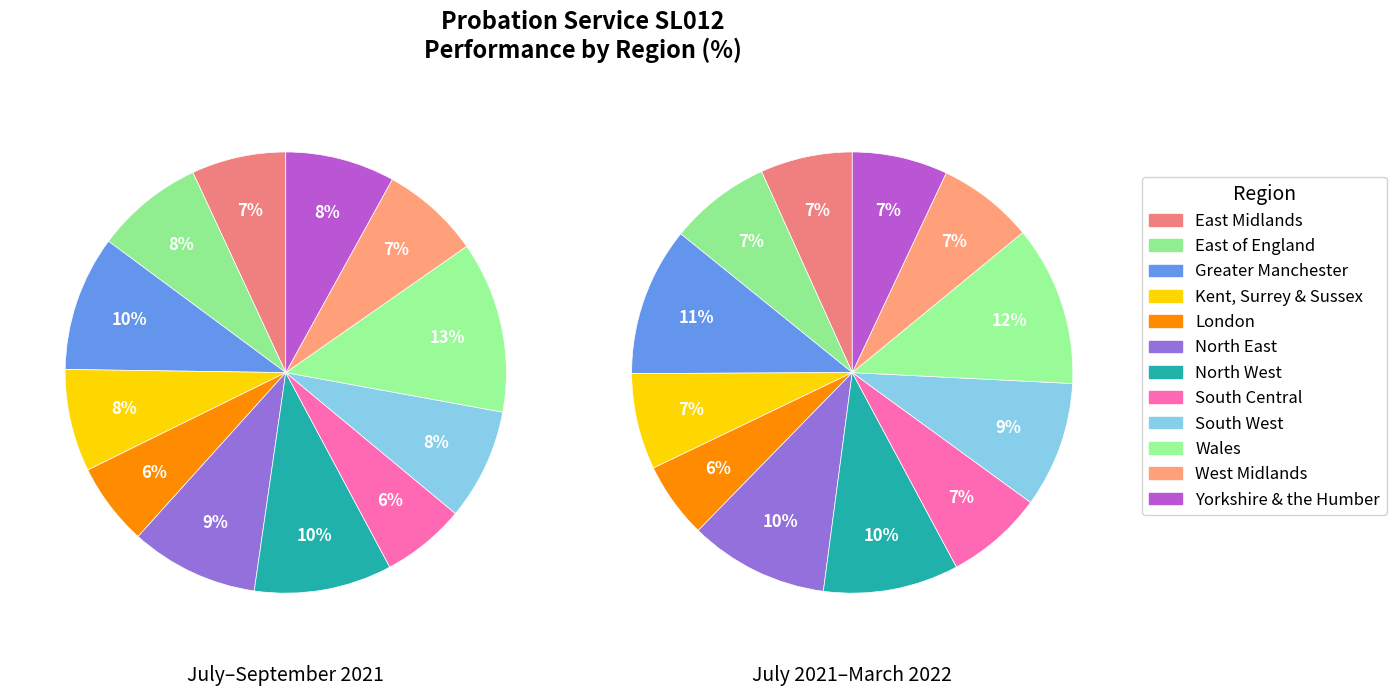

Which category has the biggest portion of the pie?

Wales